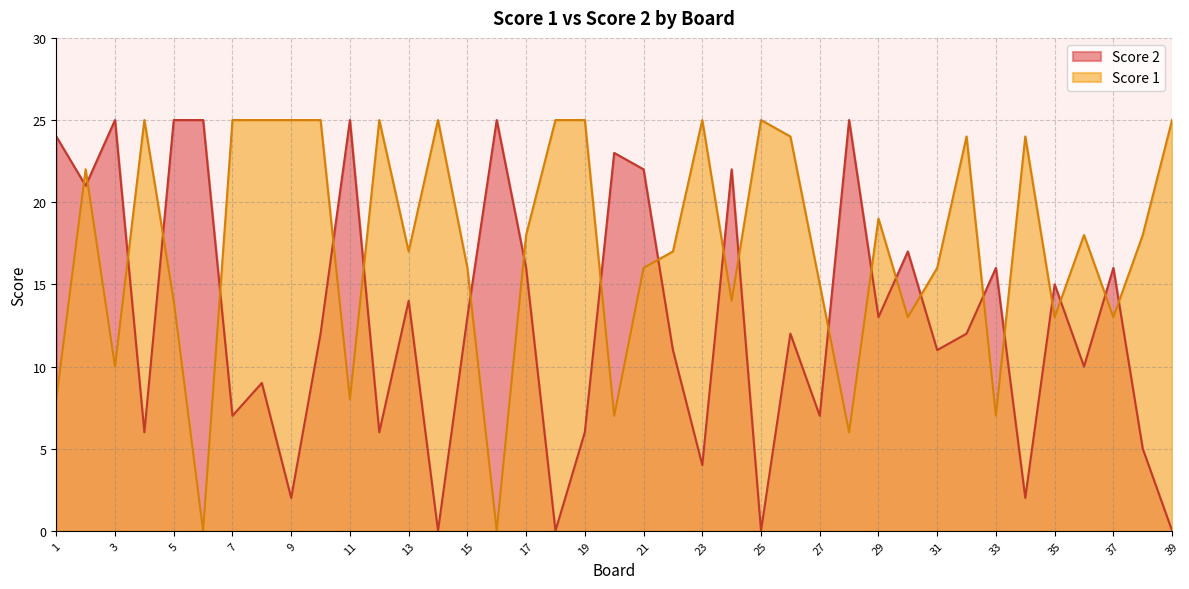

Between 35 and 1, which is larger?

35